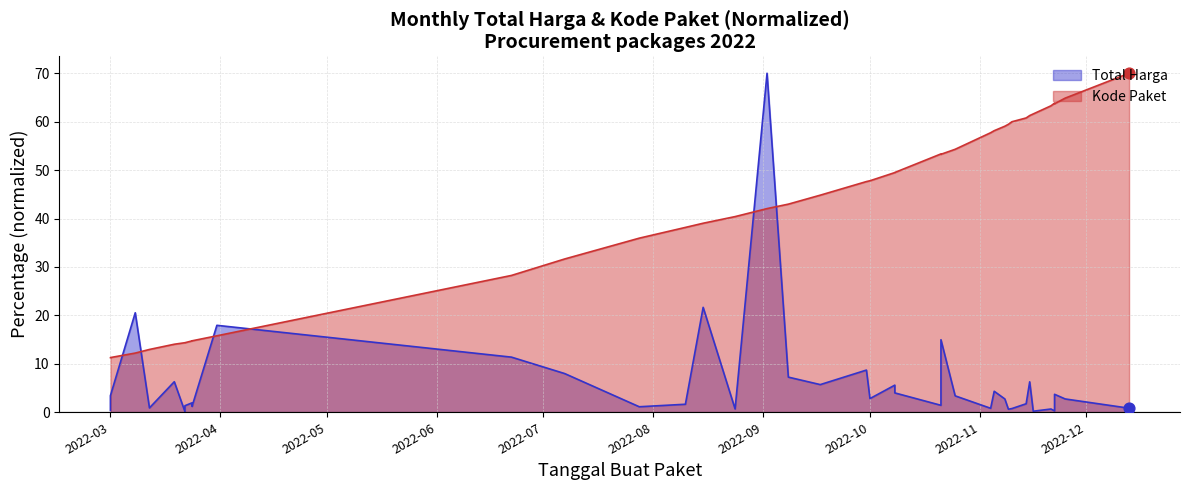

Which series has the largest total across all categories?

Kode Paket (line)